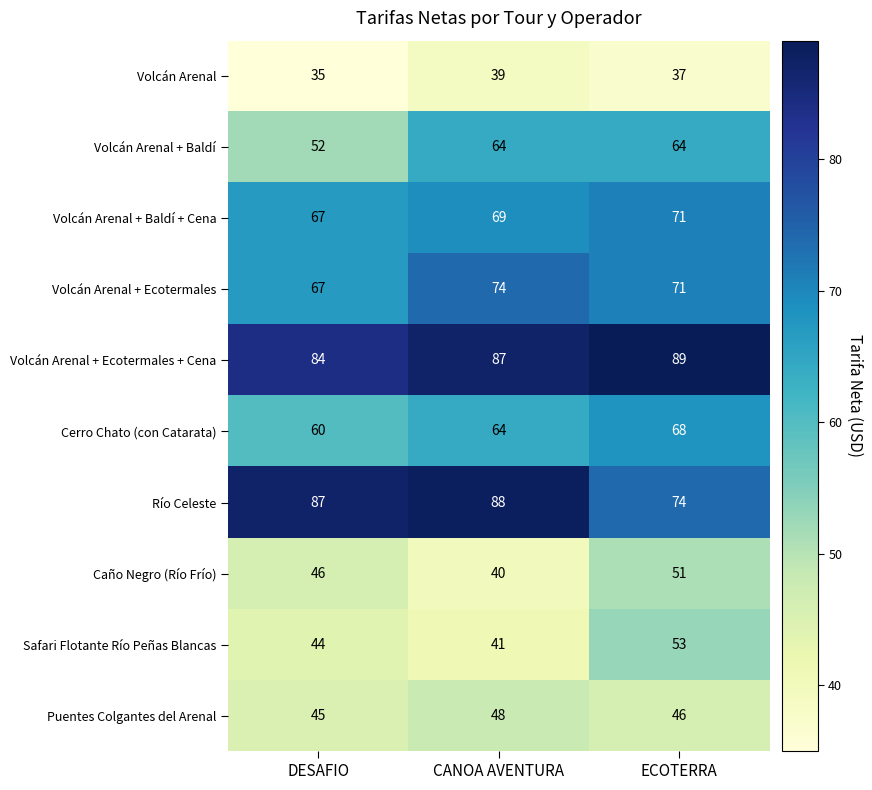

Rank the series by their maximum value, from lowest to highest.

Volcán Arenal, Puentes Colgantes del Arenal, Caño Negro (Río Frío), Safari Flotante Río Peñas Blancas, Volcán Arenal + Baldí, Cerro Chato (con Catarata), Volcán Arenal + Baldí + Cena, Volcán Arenal + Ecotermales, Río Celeste, Volcán Arenal + Ecotermales + Cena